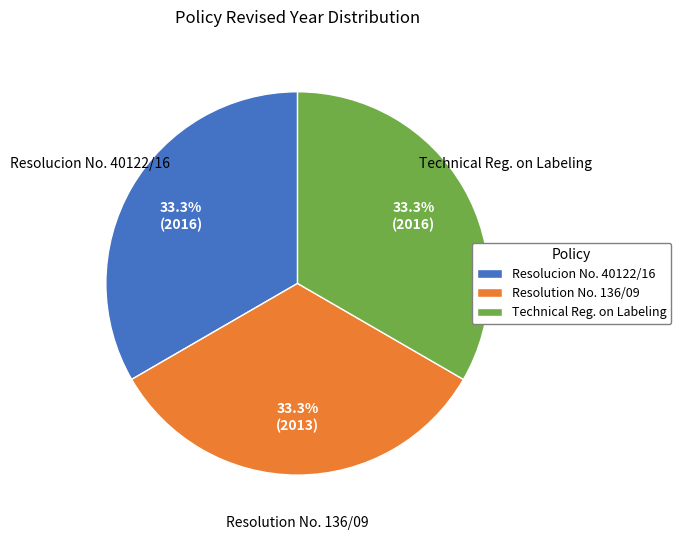

How many segments does this pie chart have?

3